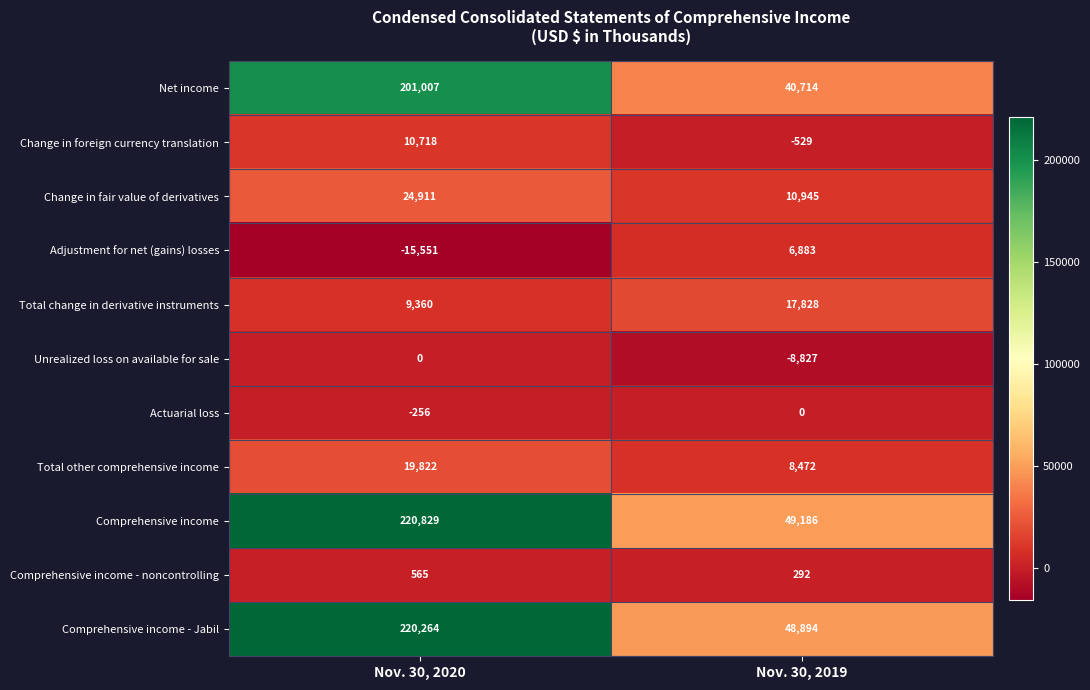

At which category does the chart reach its minimum across all series?

Nov. 30, 2020